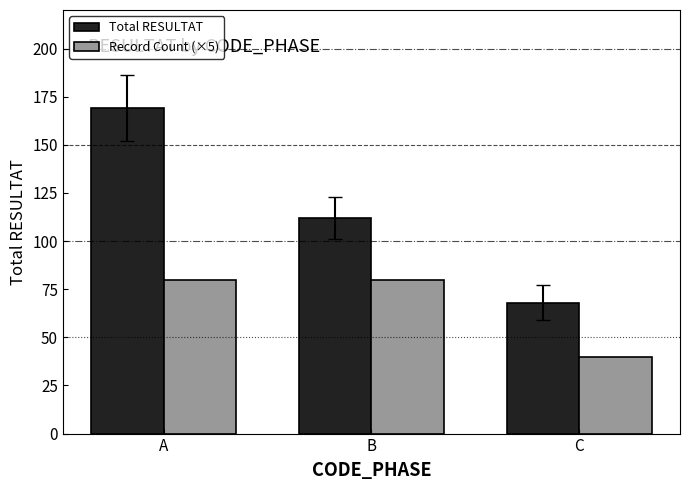

The Record Count (×5) series shows 54 at C. True or false?

False